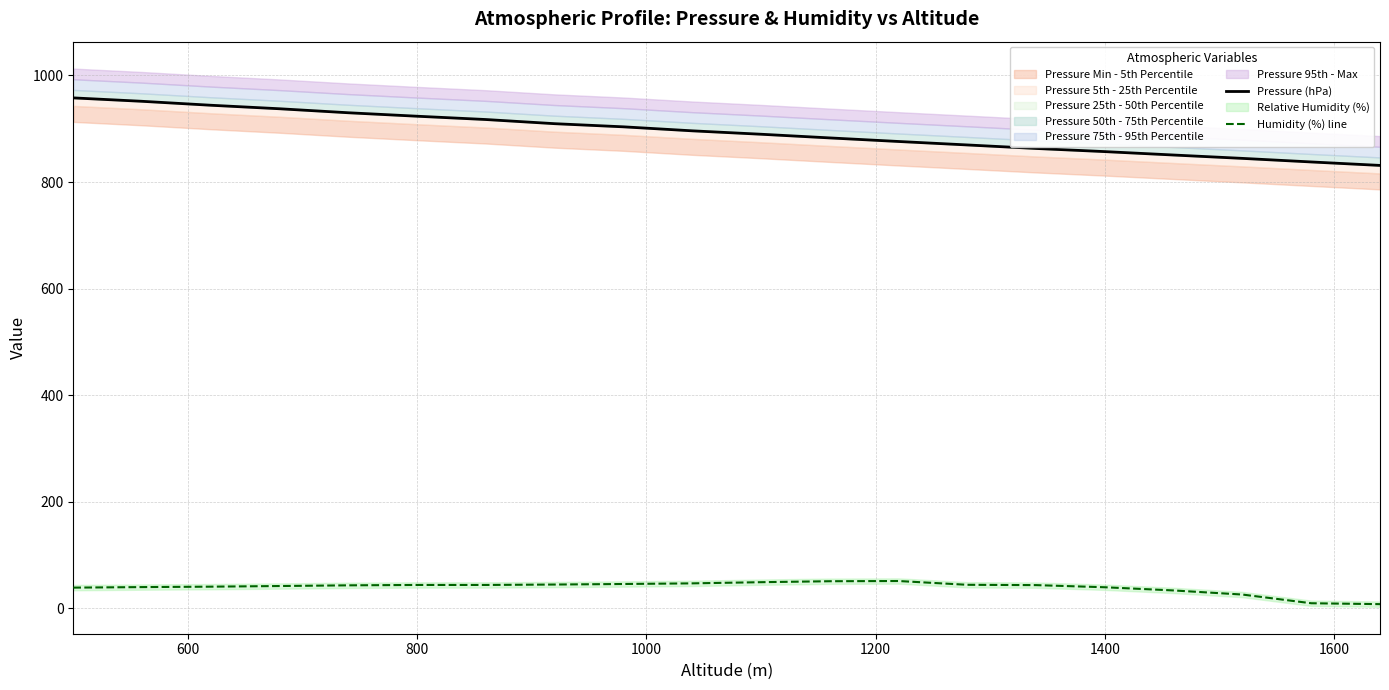

What is the maximum value for Humidity (%) line?

51.4